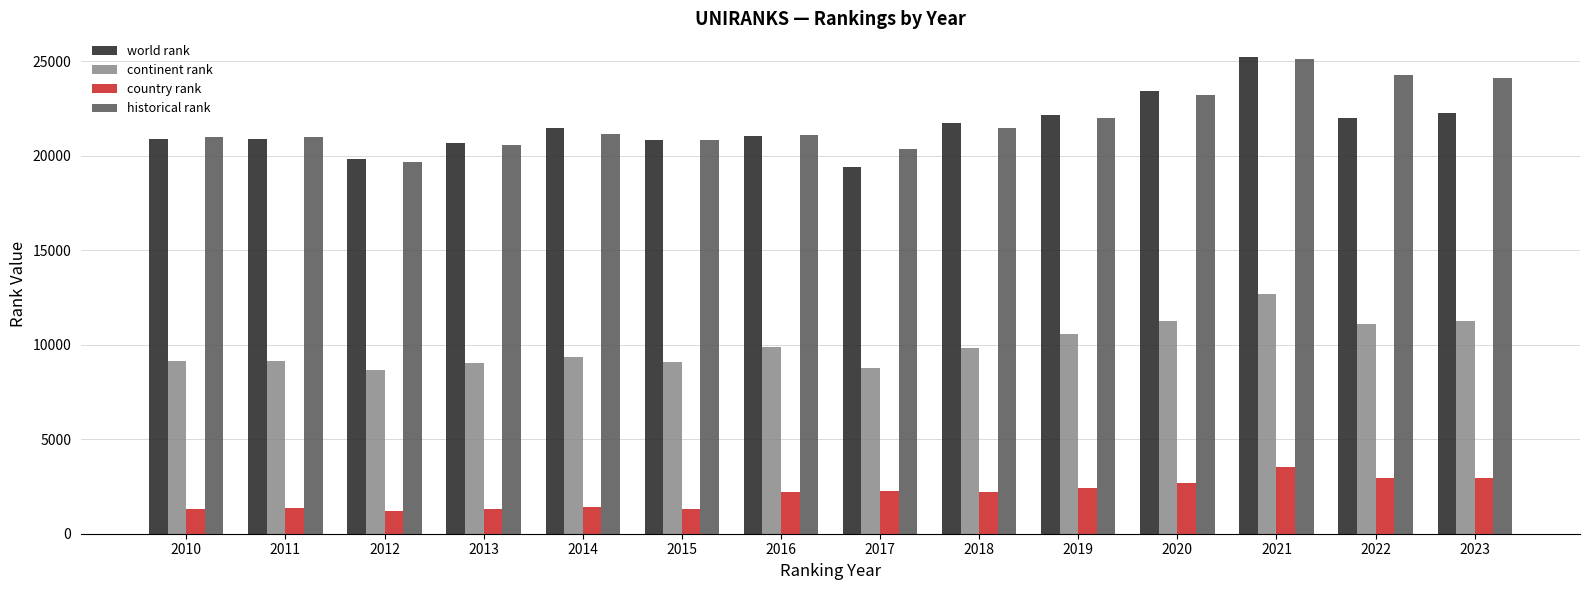

Which label corresponds to the largest value in the chart?

2021